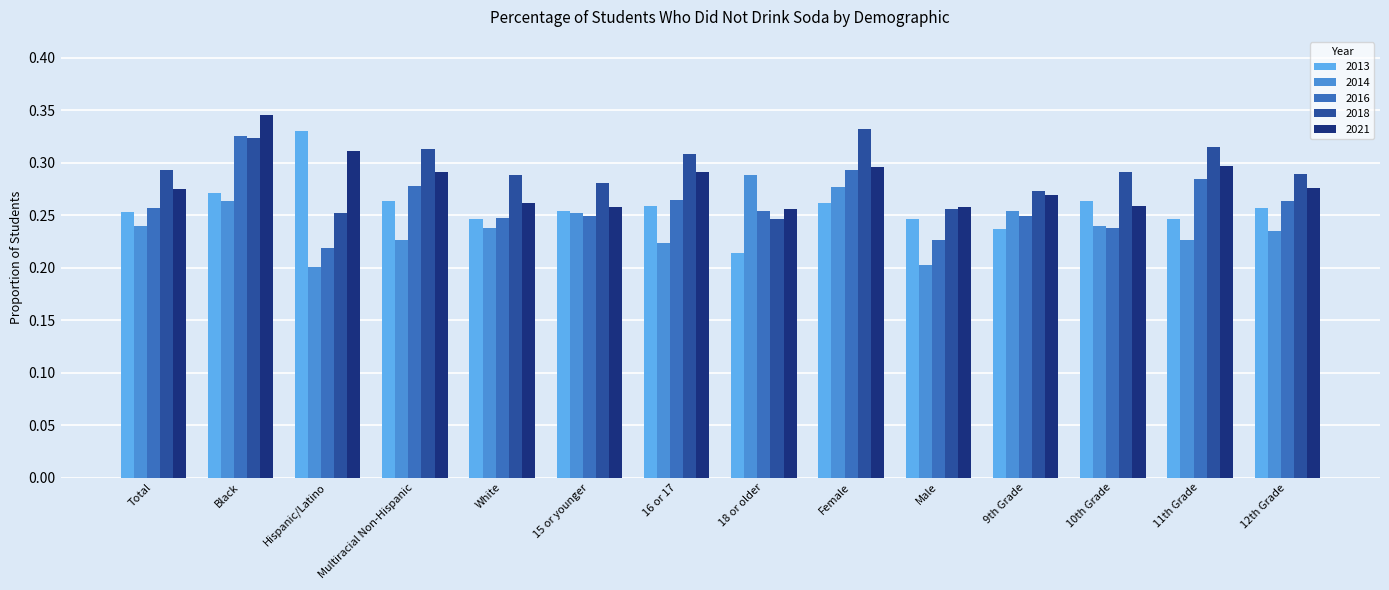

Which series changed the most between Black and Female?

2021